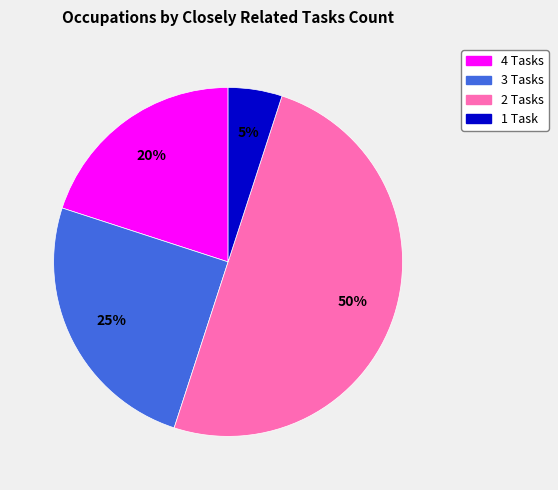

Count the number of slices in the pie.

4